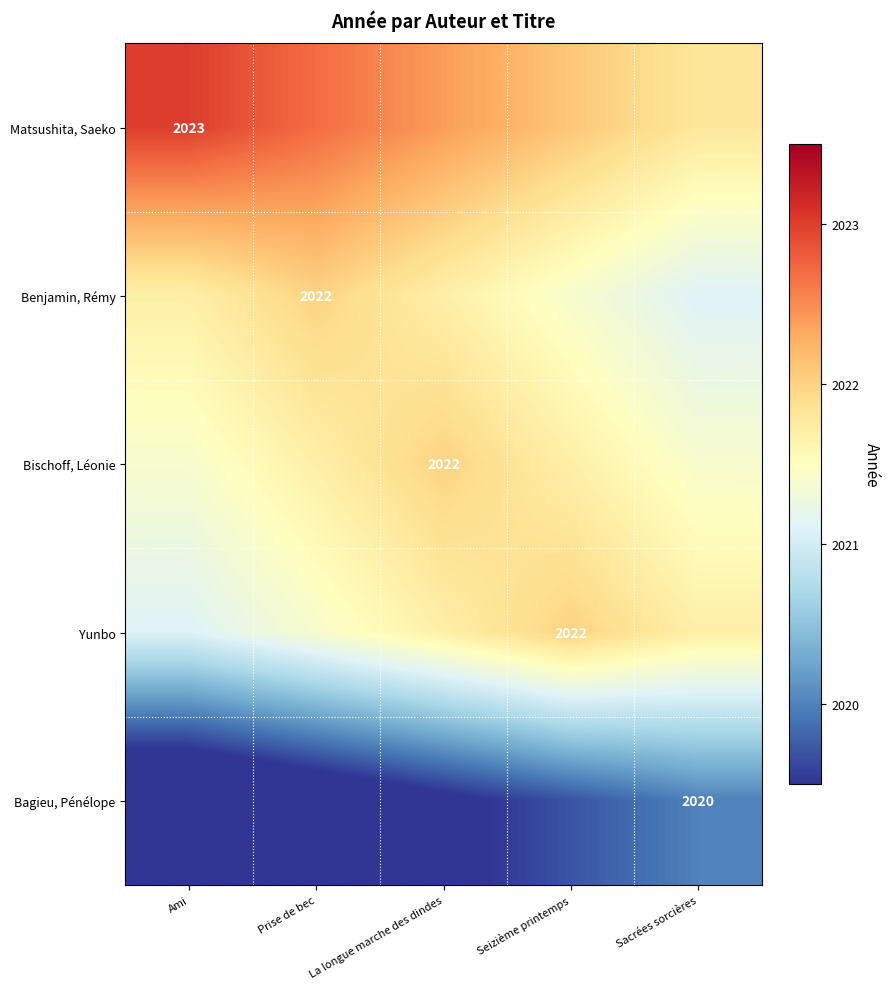

The Benjamin, Rémy series shows 3114.7 at Prise de bec. True or false?

False